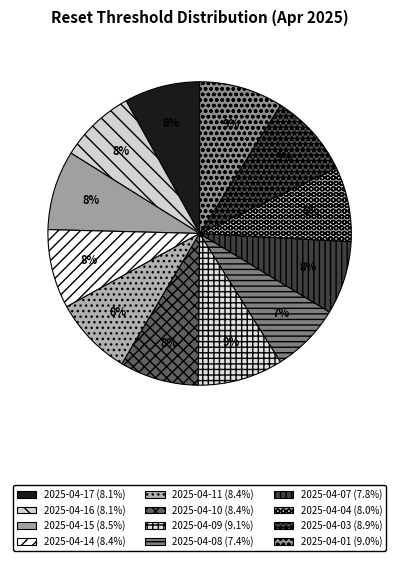

Combined, do 2025-04-15 and 2025-04-08 account for over 50%?

No